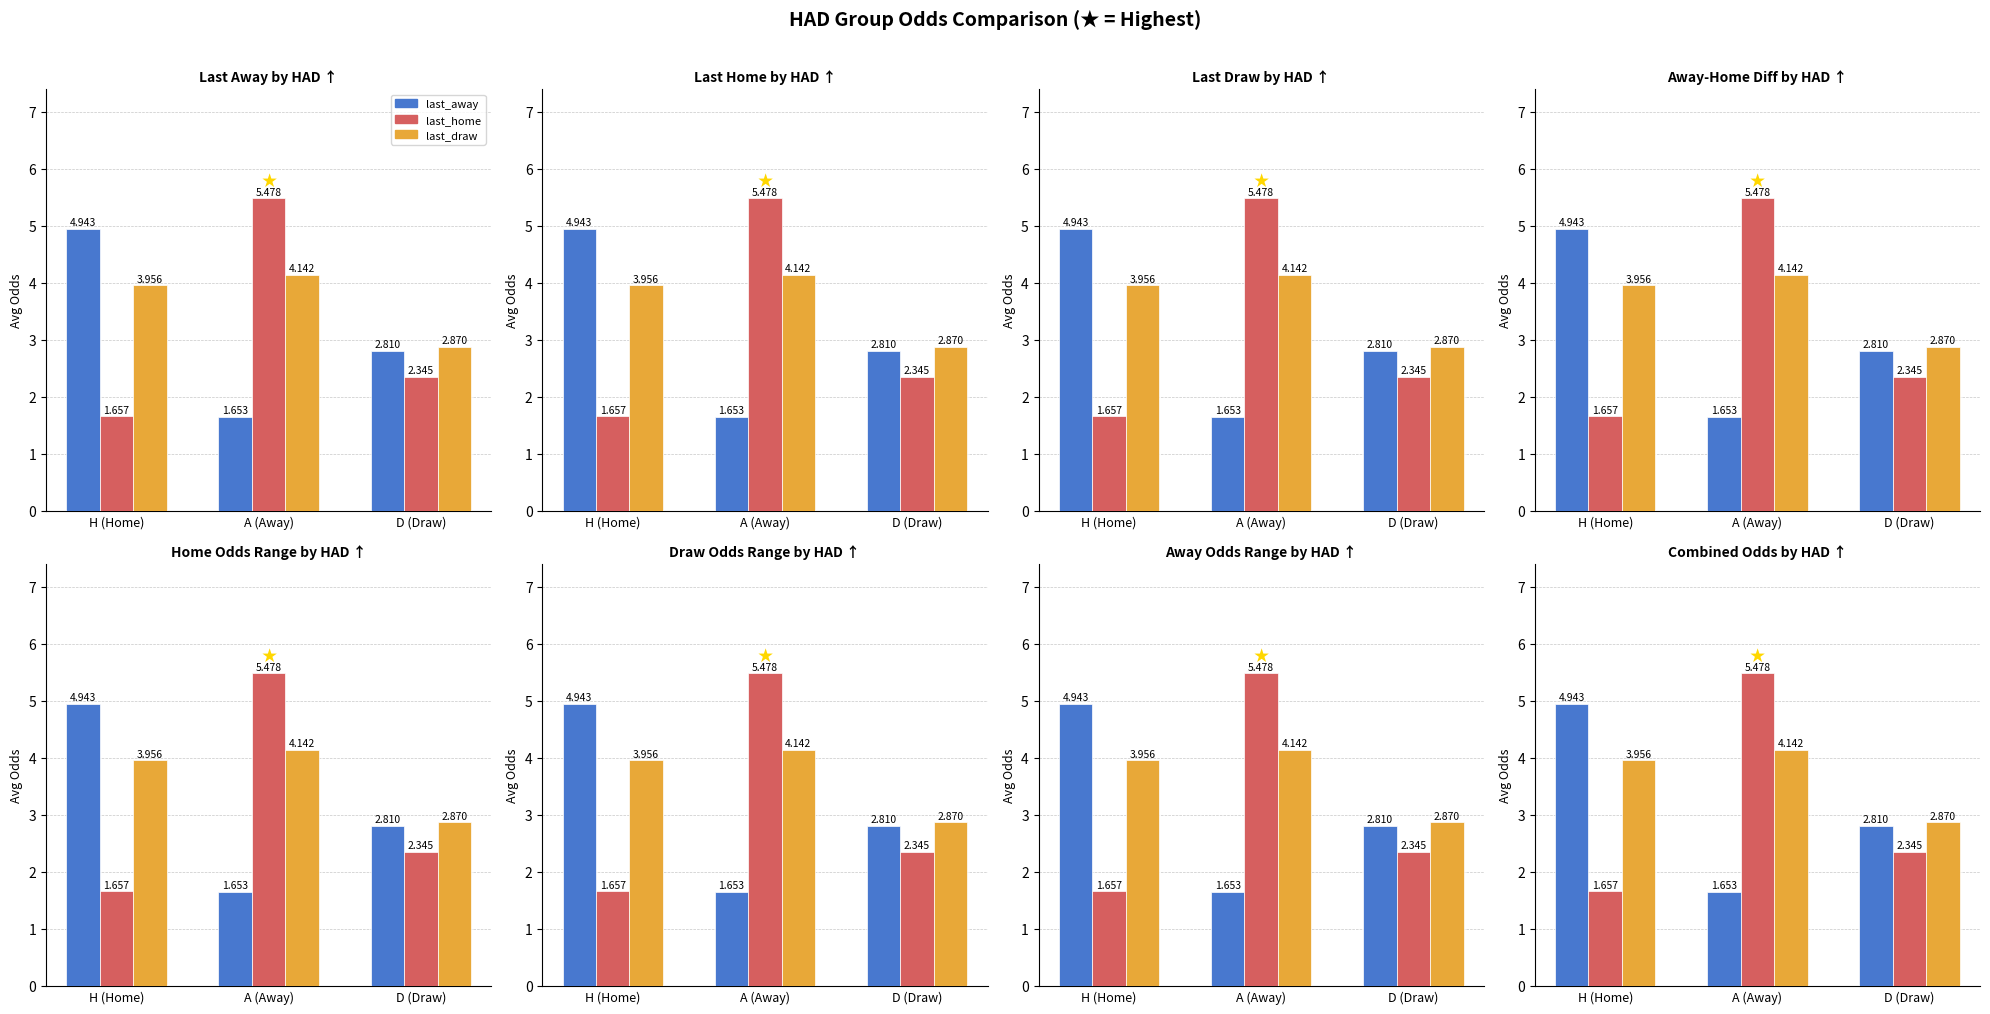

Count the number of data series in this chart.

3